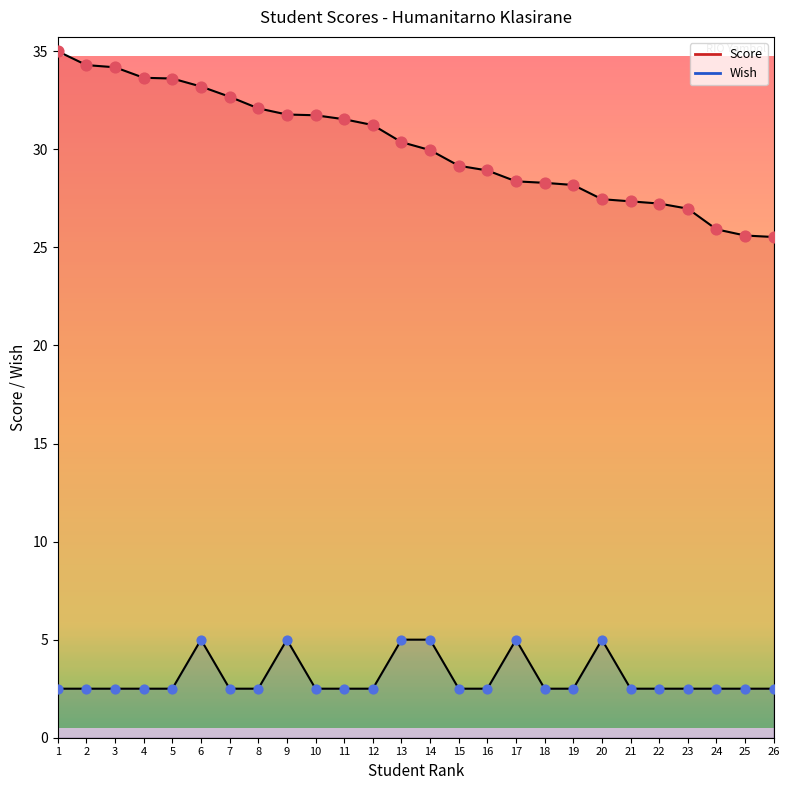

Which series contains the lowest Y value?

Wish